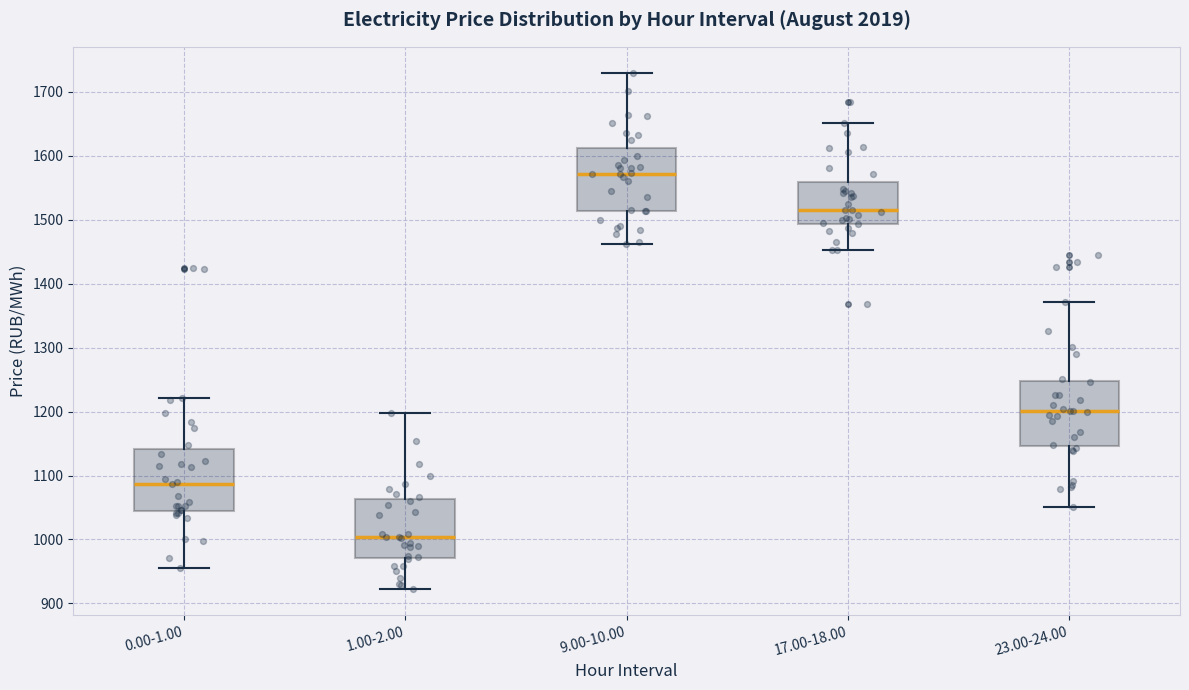

Which box's median line is the highest?

9.00-10.00